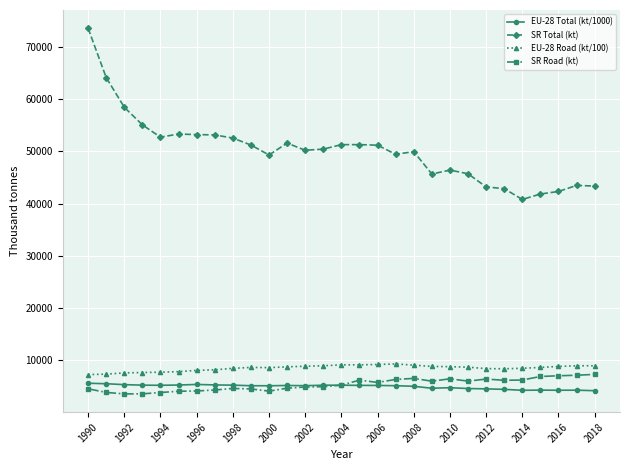

How many lines are shown in the chart?

4